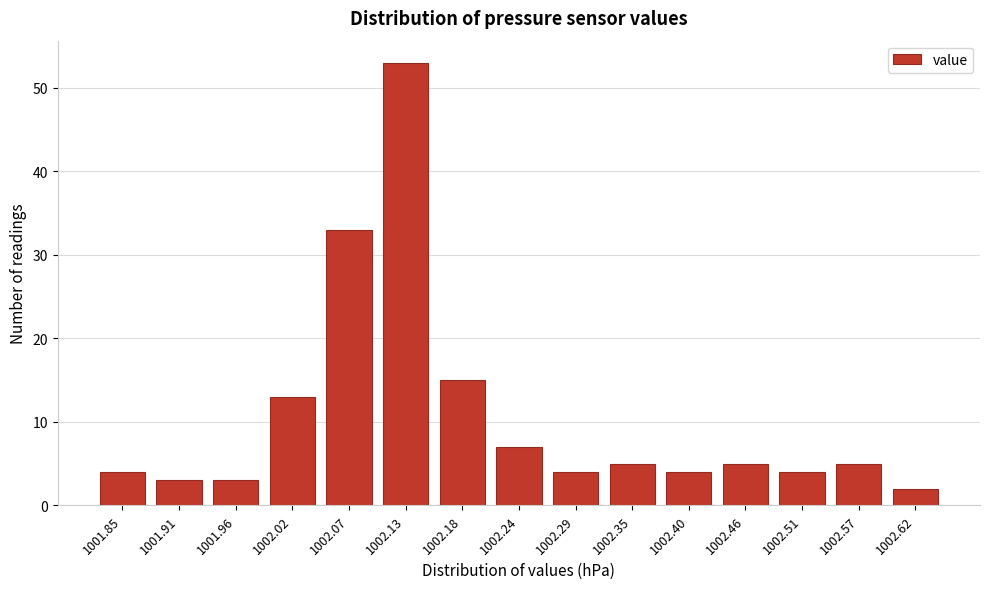

Reading left to right, list all the values displayed in this chart.

1001.85=4	1001.91=3	1001.96=3	1002.02=13	1002.07=33	1002.13=53	1002.18=15	1002.24=7	1002.29=4	1002.35=5	1002.40=4	1002.46=5	1002.51=4	1002.57=5	1002.62=2